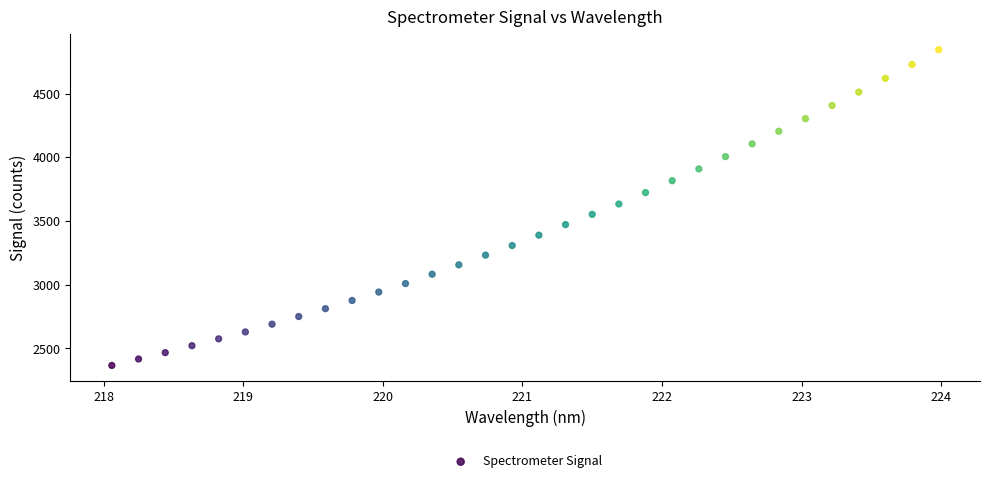

What is the range of X values (max minus min)?

5.9